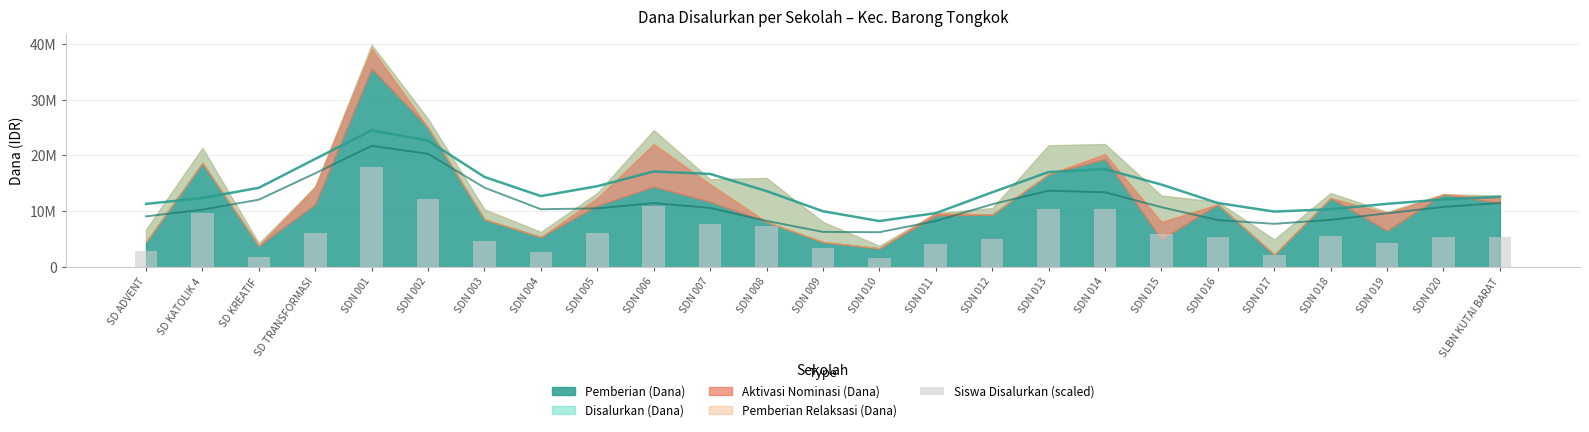

The value at SDN 012 is 8224706.6. True or false?

False